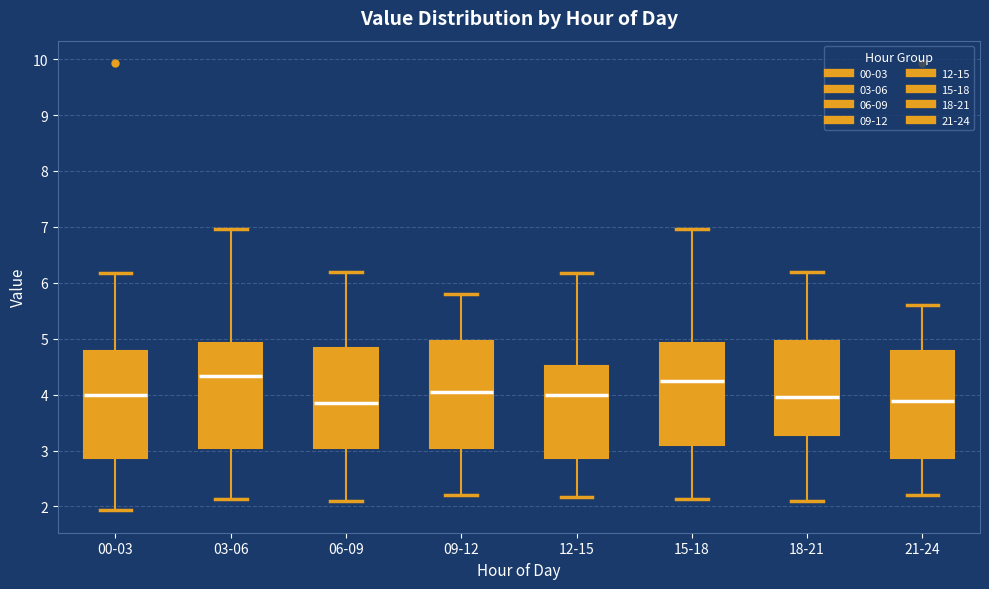

Reading left to right, read every box against the y-axis: the position of its median line, the range the box covers, and the ends of its whiskers. The values are not printed on the chart, so give them approximately, as read against the axis.

00-03: median 4.0, box 2.9 to 4.8, whiskers 1.9 to 6.2
03-06: median 4.3, box 3.1 to 4.9, whiskers 2.1 to 7.0
06-09: median 3.9, box 3.1 to 4.8, whiskers 2.1 to 6.2
09-12: median 4.1, box 3.1 to 5.0, whiskers 2.2 to 5.8
12-15: median 4.0, box 2.9 to 4.5, whiskers 2.2 to 6.2
15-18: median 4.3, box 3.1 to 4.9, whiskers 2.1 to 7.0
18-21: median 4.0, box 3.3 to 5.0, whiskers 2.1 to 6.2
21-24: median 3.9, box 2.9 to 4.8, whiskers 2.2 to 5.6